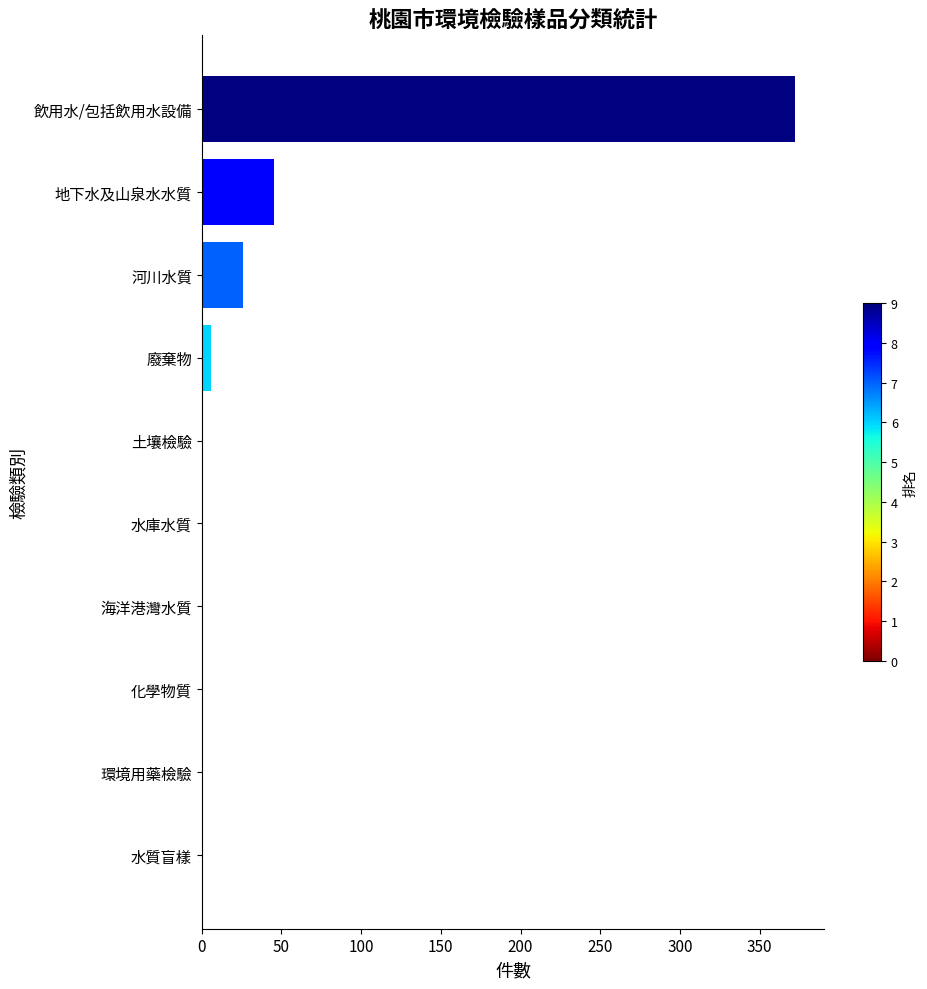

Which category has the highest value across all series?

飲用水/包括飲用水設備